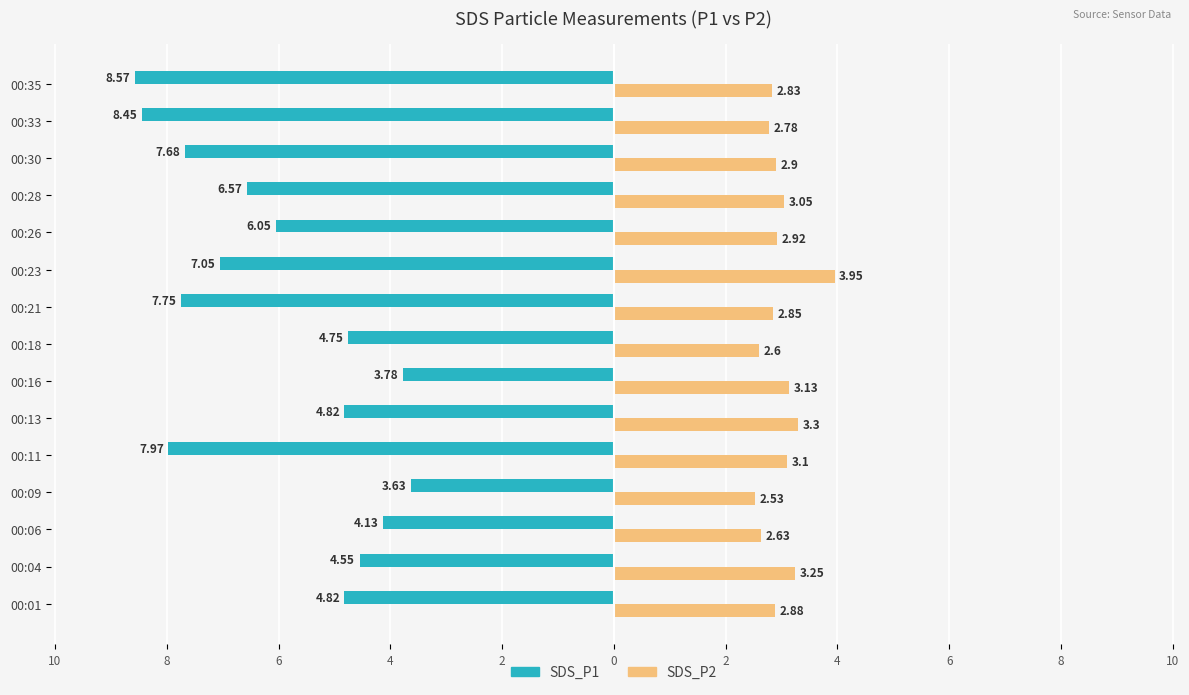

What are all the series names shown in the legend?

SDS_P1, SDS_P2